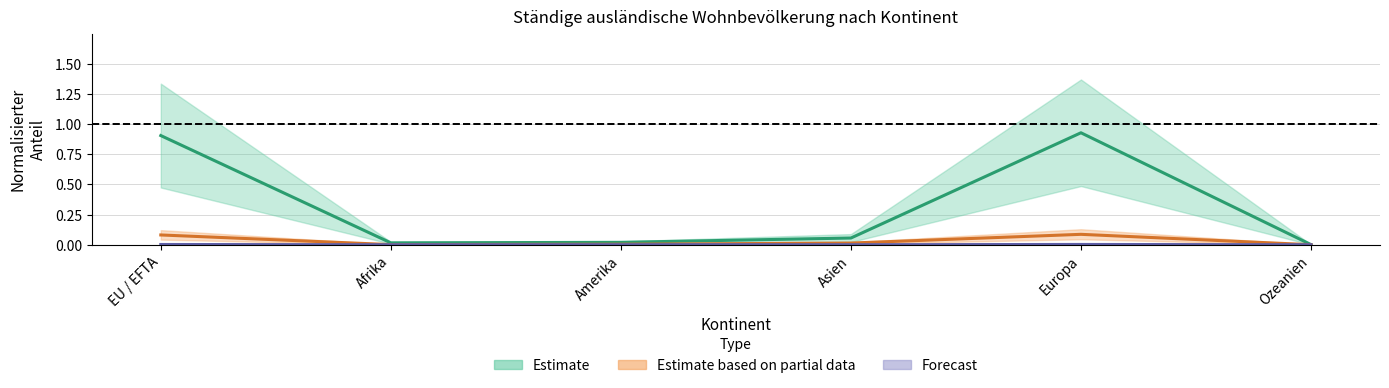

Reading right to left, transcribe all the data shown in this chart.

Estimate: Ozeanien=0.0	Europa=0.9	Asien=0.1	Amerika=0.0	Afrika=0.0	EU / EFTA=0.9
Estimate based on partial data: Ozeanien=0.0	Europa=0.1	Asien=0.0	Amerika=0.0	Afrika=0.0	EU / EFTA=0.1
Forecast: Ozeanien=0.0	Europa=0.0	Asien=0.0	Amerika=0.0	Afrika=0.0	EU / EFTA=0.0